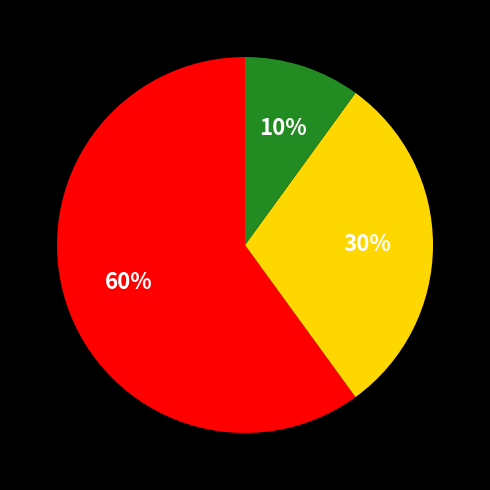

To the nearest percent, what is the average slice percentage?

33%